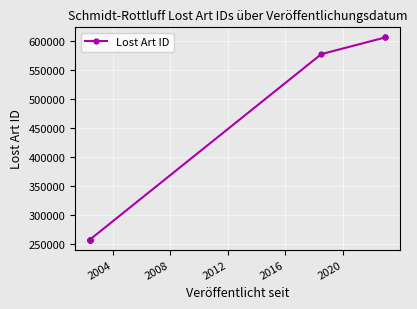

Between 2004 and 2020, which is larger?

2020